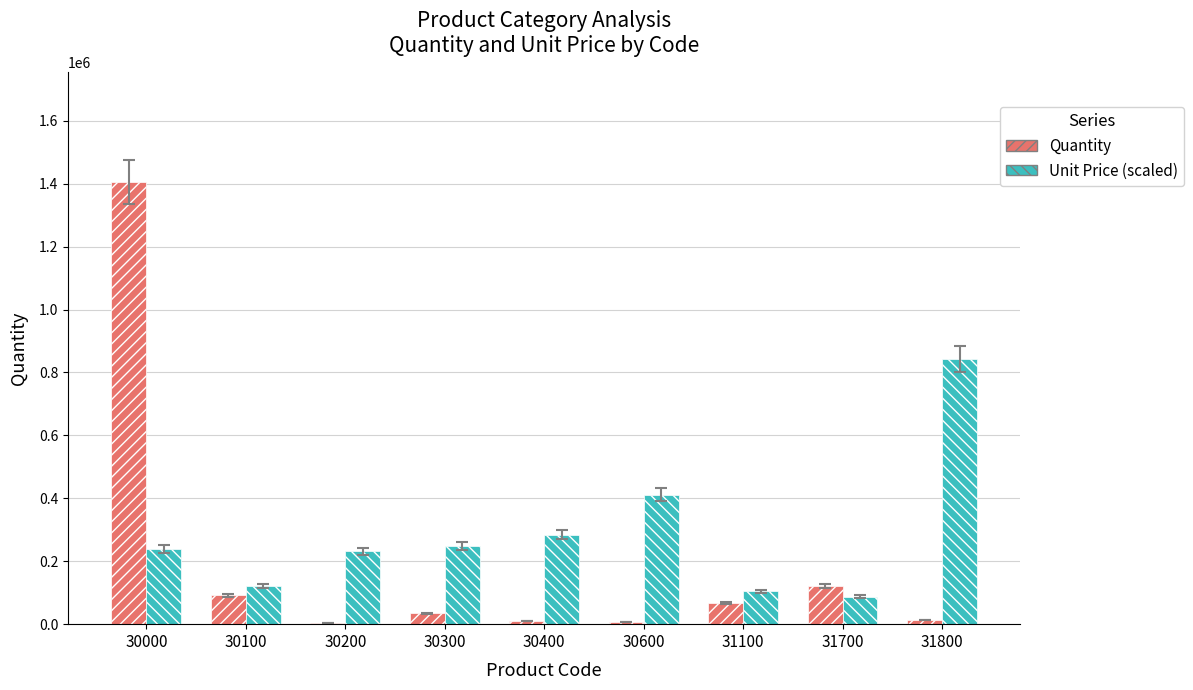

What is the sum of all Unit Price (scaled) values?

2570346.9